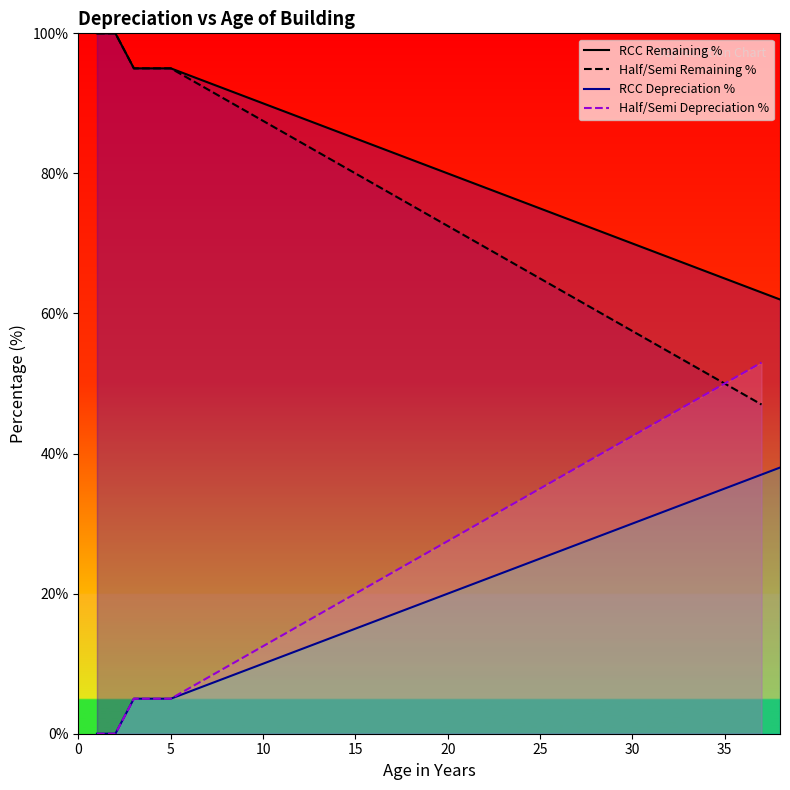

What is the sum of all RCC Depreciation % values?

741